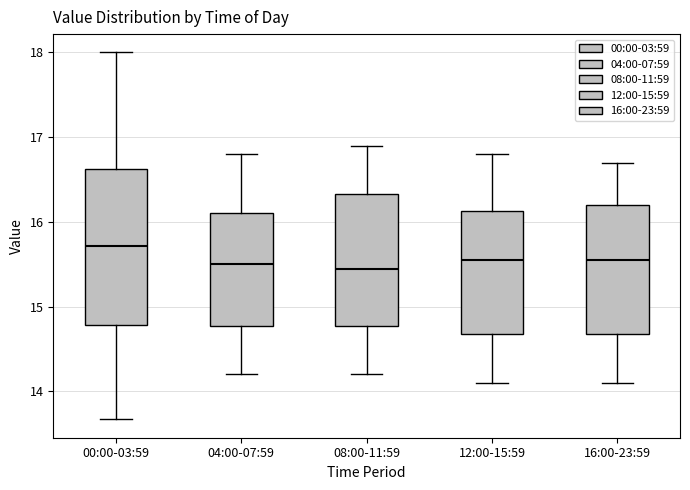

Reading left to right, read every box against the y-axis: the position of its median line, the range the box covers, and the ends of its whiskers. The values are not printed on the chart, so give them approximately, as read against the axis.

00:00-03:59: median 15.7, box 14.8 to 16.6, whiskers 13.7 to 18.0
04:00-07:59: median 15.5, box 14.8 to 16.1, whiskers 14.2 to 16.8
08:00-11:59: median 15.5, box 14.8 to 16.3, whiskers 14.2 to 16.9
12:00-15:59: median 15.6, box 14.7 to 16.1, whiskers 14.1 to 16.8
16:00-23:59: median 15.6, box 14.7 to 16.2, whiskers 14.1 to 16.7